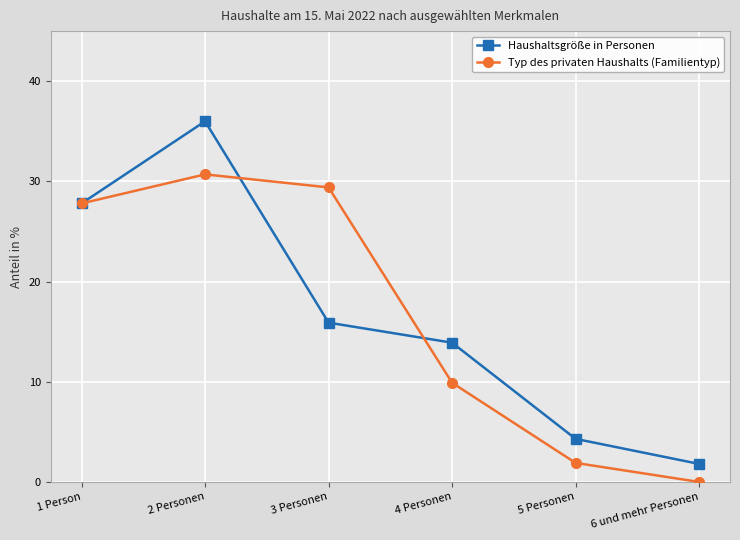

What are all the series names shown in the legend?

Haushaltsgröße in Personen, Typ des privaten Haushalts (Familientyp)